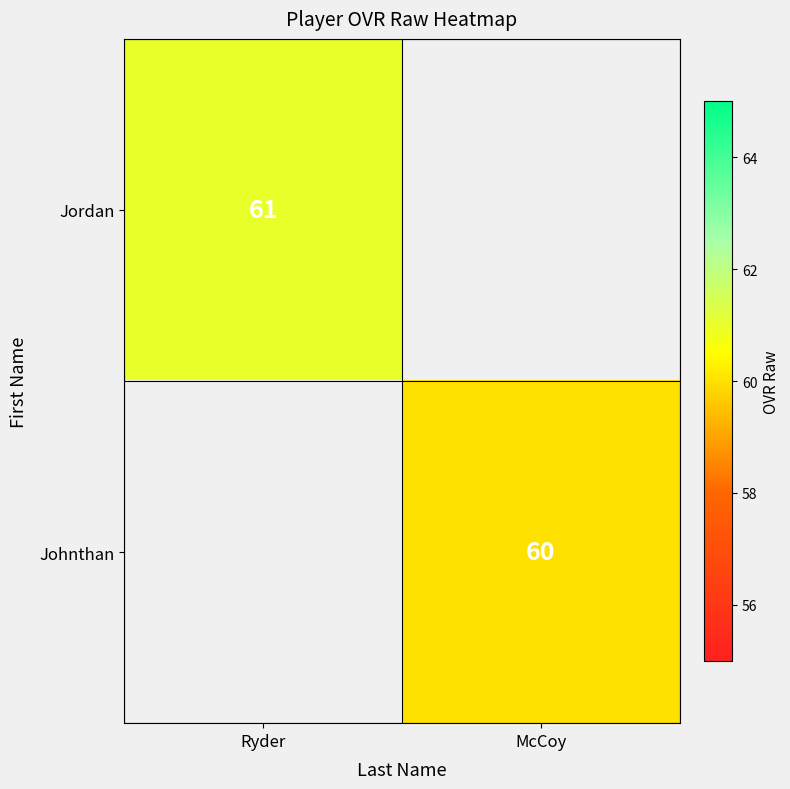

True or false: Johnthan has a value of 60 at McCoy.

True